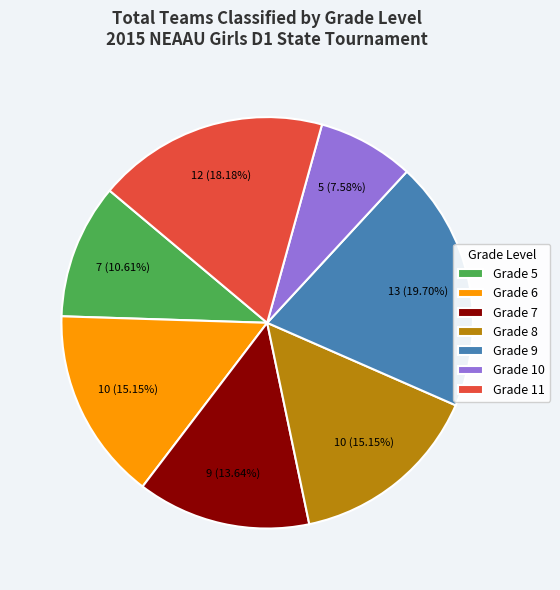

Is the sum of Grade 5 and Grade 10 greater than half?

No